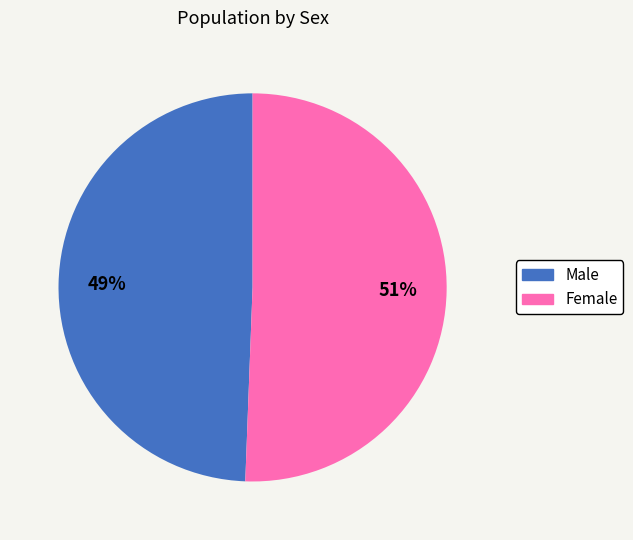

What percentage is the Male slice, to the nearest percent?

49%